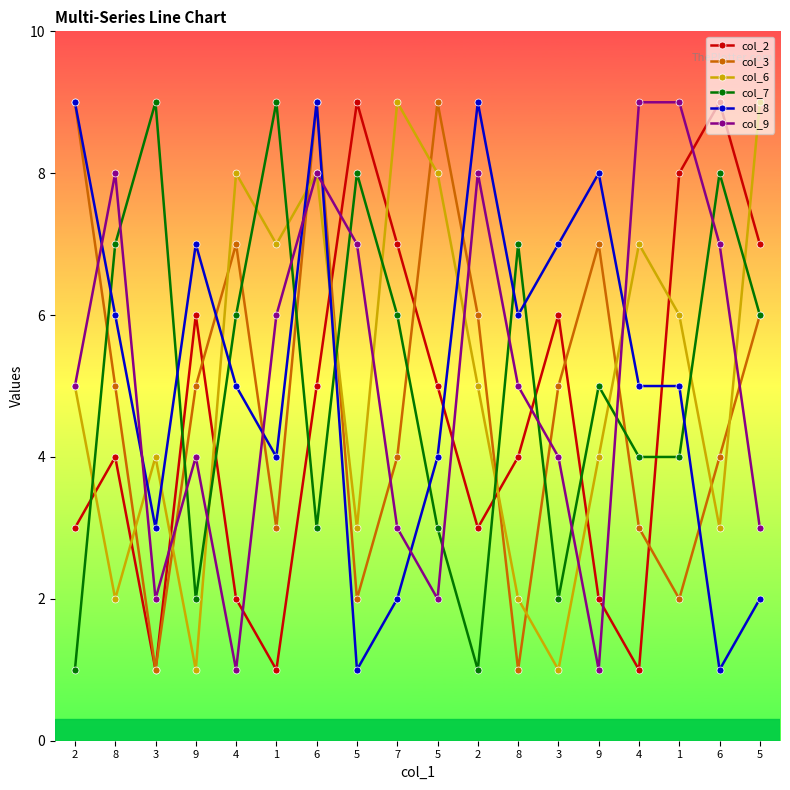

What is the label of the 12th point from the right?

6